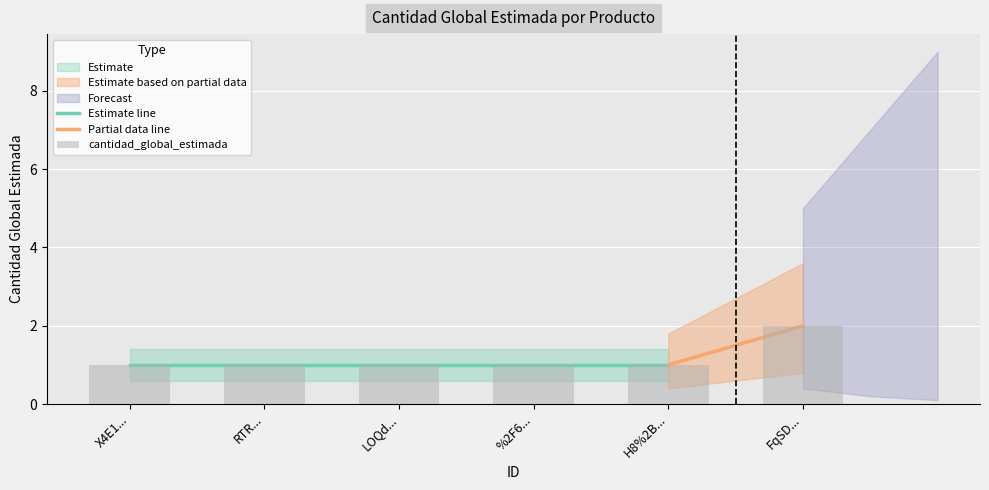

Count the number of values greater than 1.

1